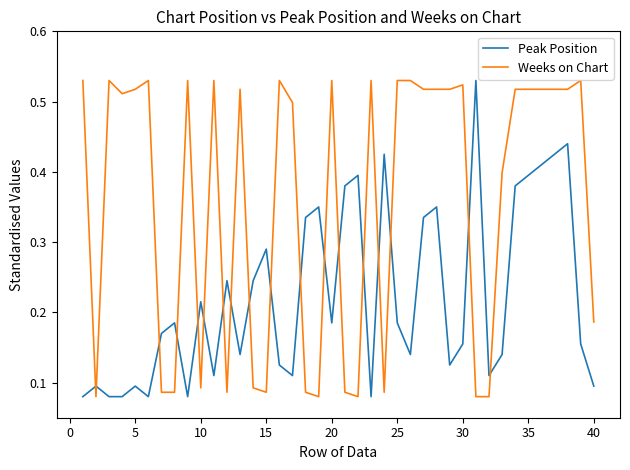

Which series has the largest total across all categories?

Weeks on Chart